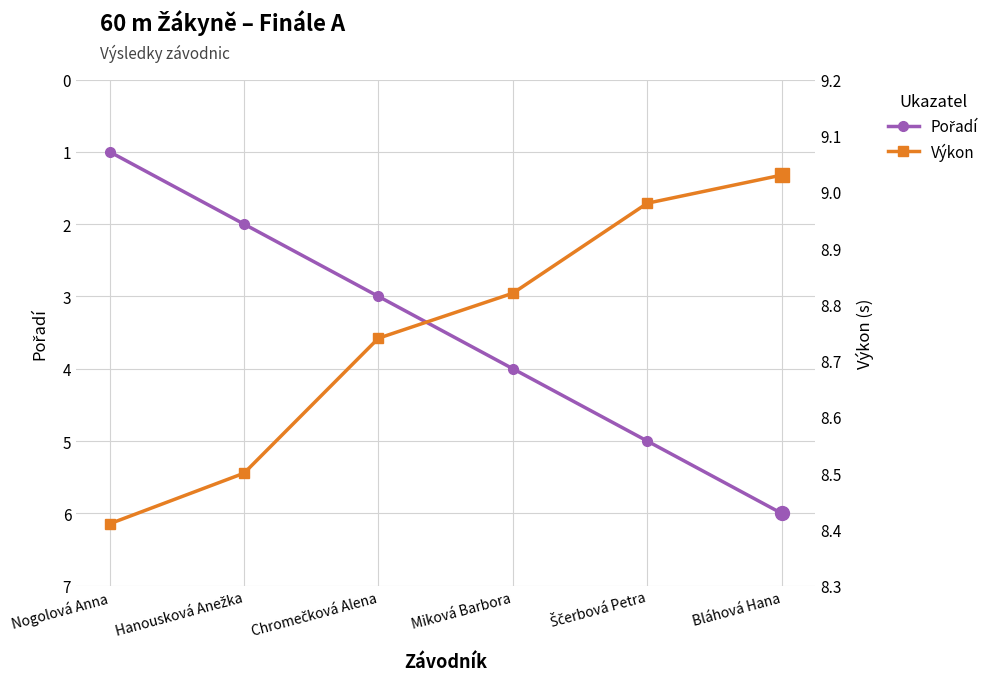

Does the chart display data point markers on the line(s)?

Yes